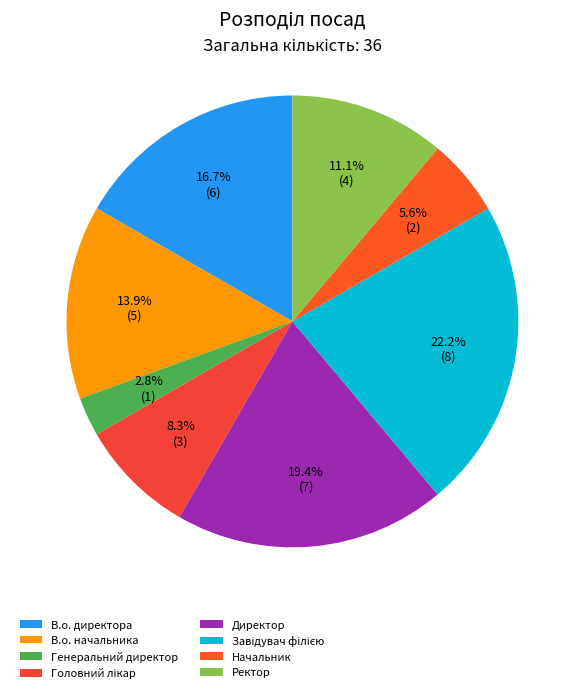

Count the number of slices in the pie.

8